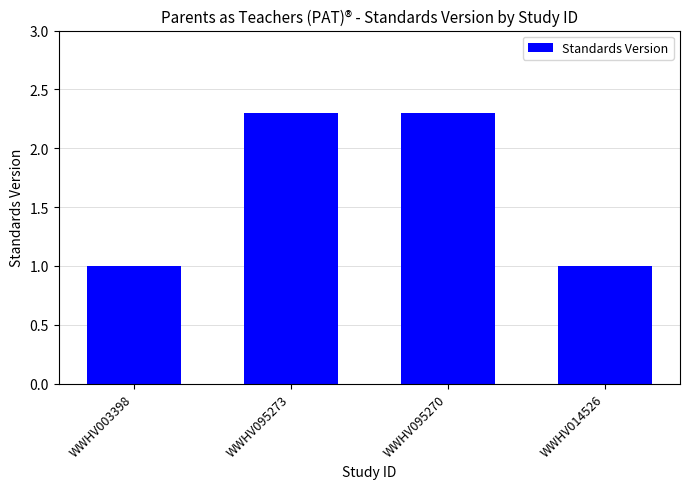

Reading left to right, transcribe all the data shown in this chart.

WWHV003398=1.0	WWHV095273=2.3	WWHV095270=2.3	WWHV014526=1.0